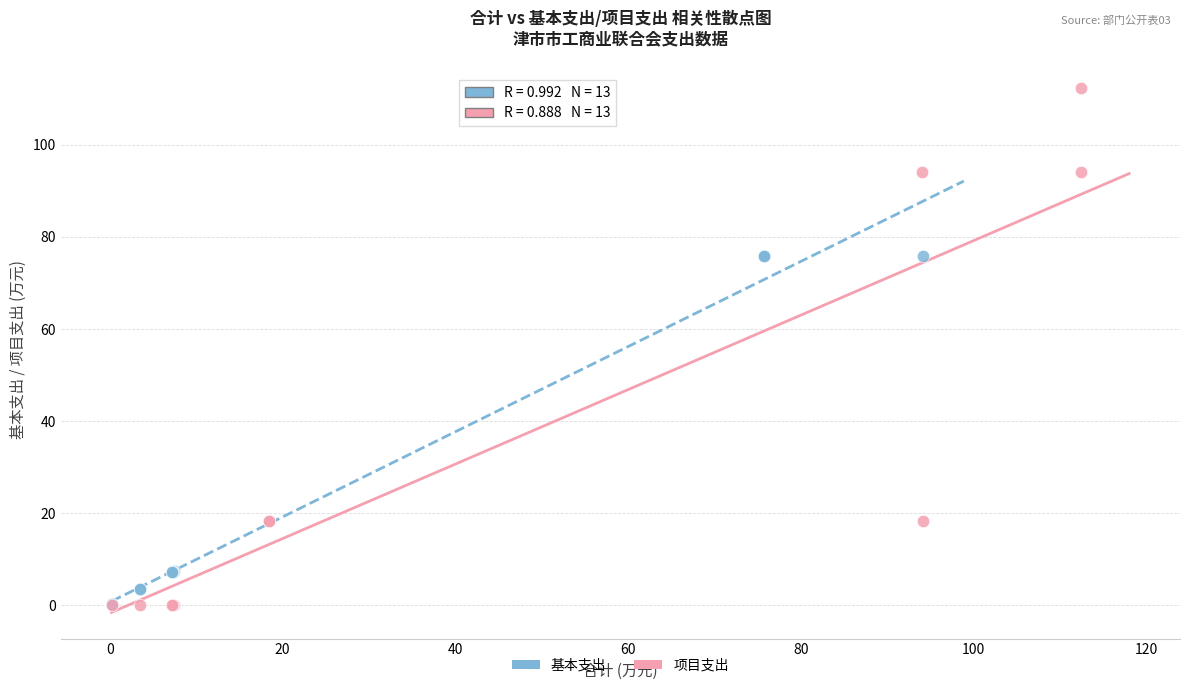

Which series has the widest spread of Y values?

项目支出